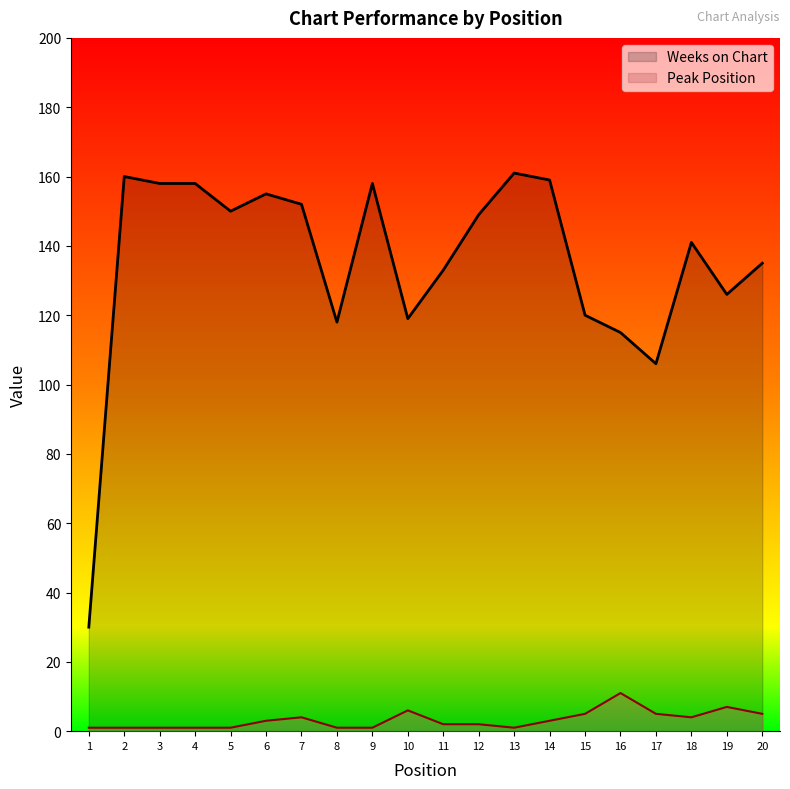

Rank the categories by Peak Position value from highest to lowest.

16, 19, 10, 15, 17, 20, 7, 18, 6, 14, 11, 12, 1, 2, 3, 4, 5, 8, 9, 13